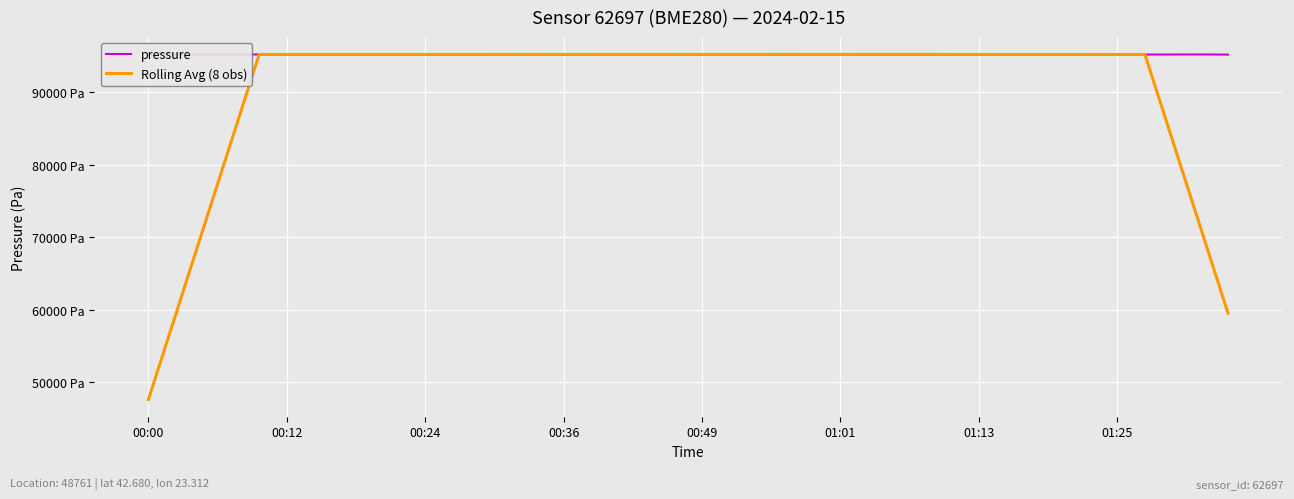

After their last crossing, which series has the higher values: Rolling Avg (8 obs) or pressure?

pressure